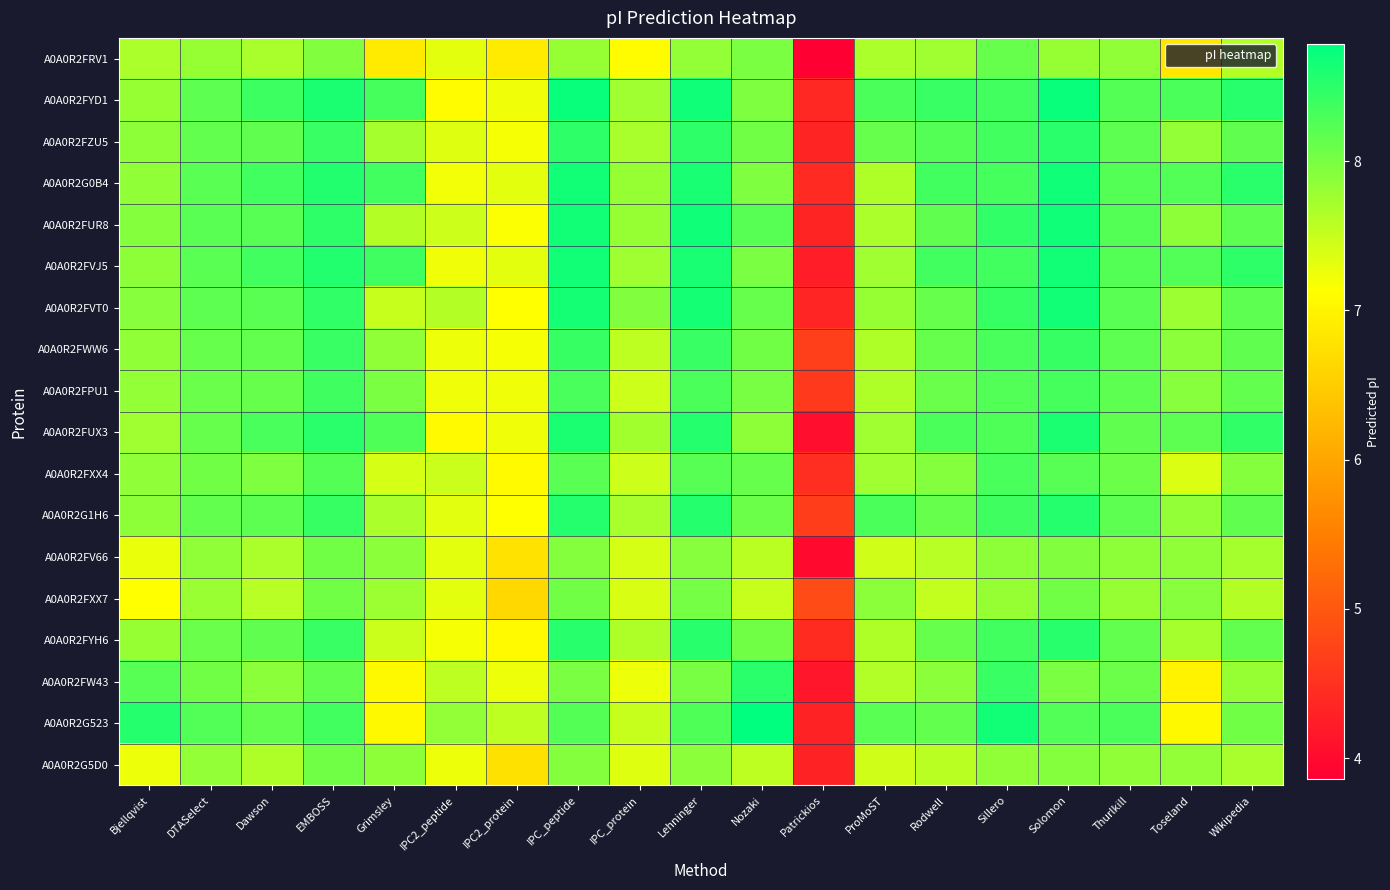

What is the difference between the highest and lowest values at Thurlkill?

0.5